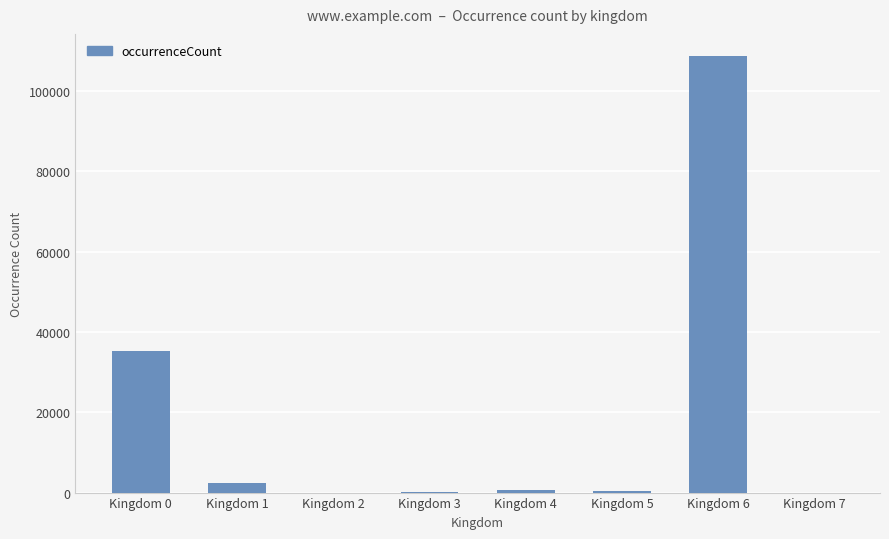

What is the greatest value displayed?

108746